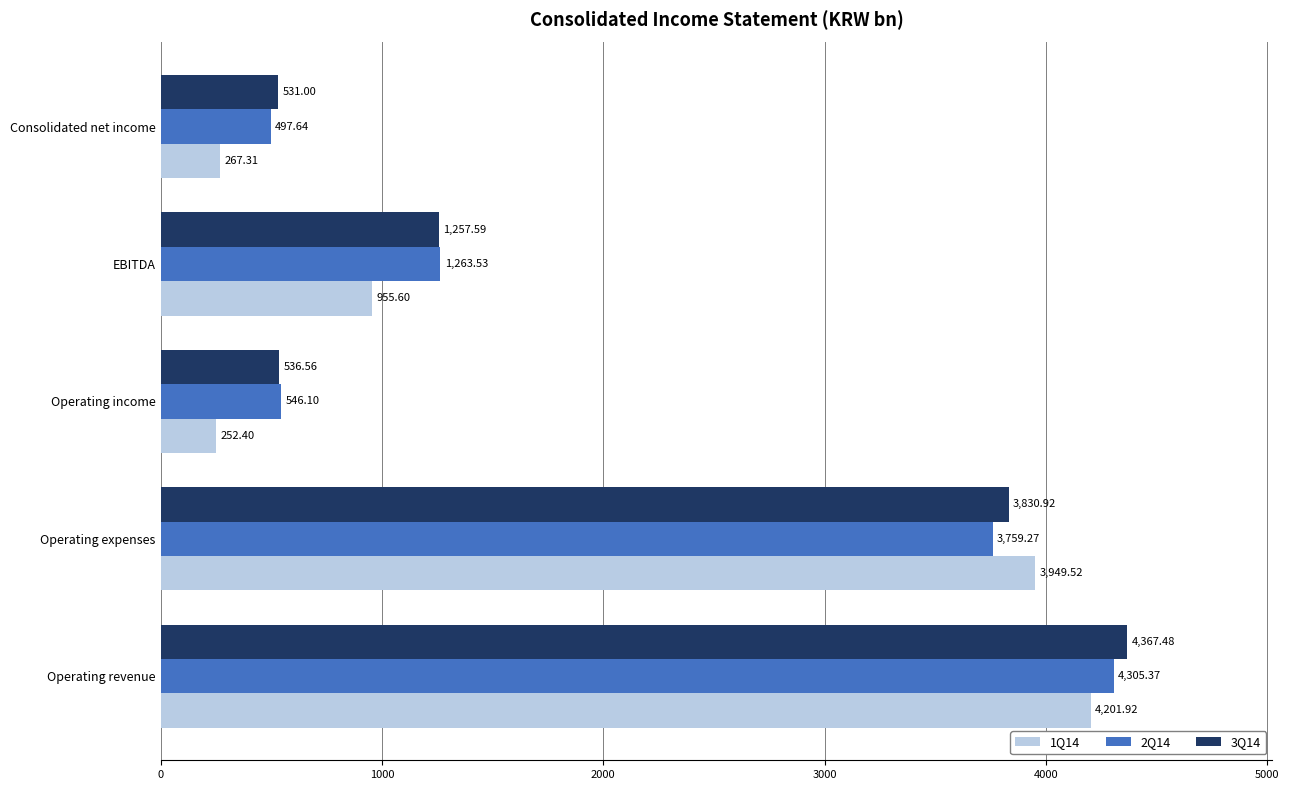

What is the difference between the 3Q14 values at EBITDA and Operating income?

721.0